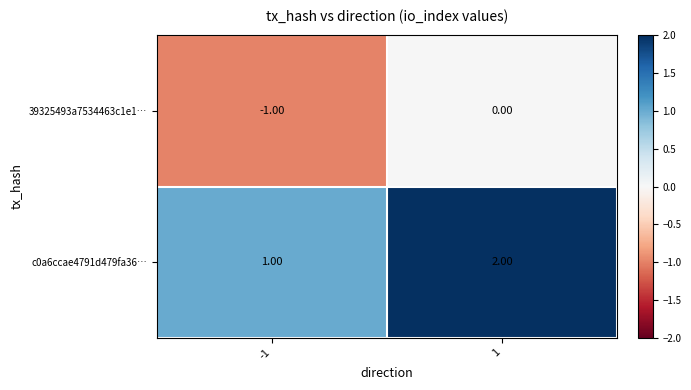

What is the sum of all c0a6ccae4791d479fa36… values?

3